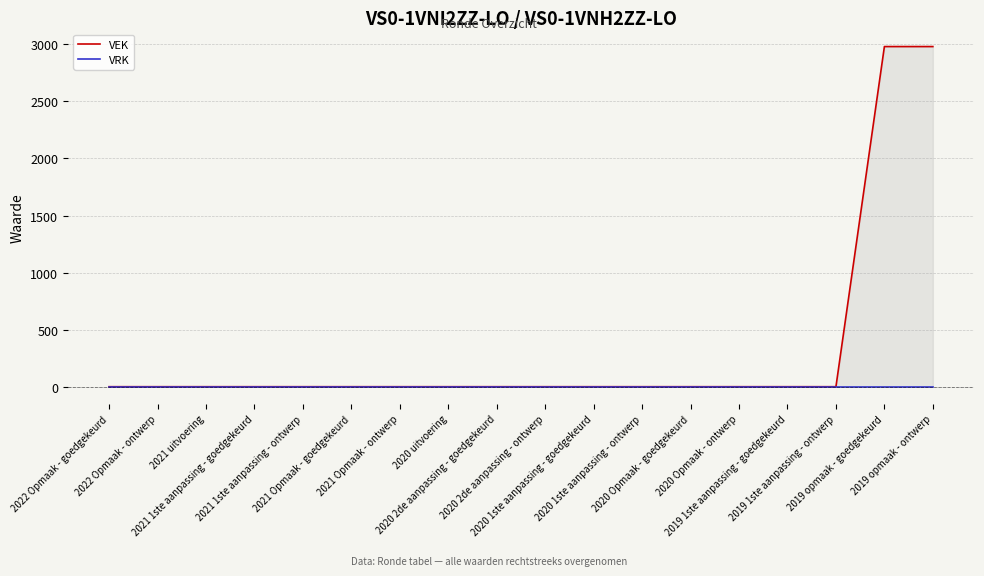

What is the average value of the VEK series?

331